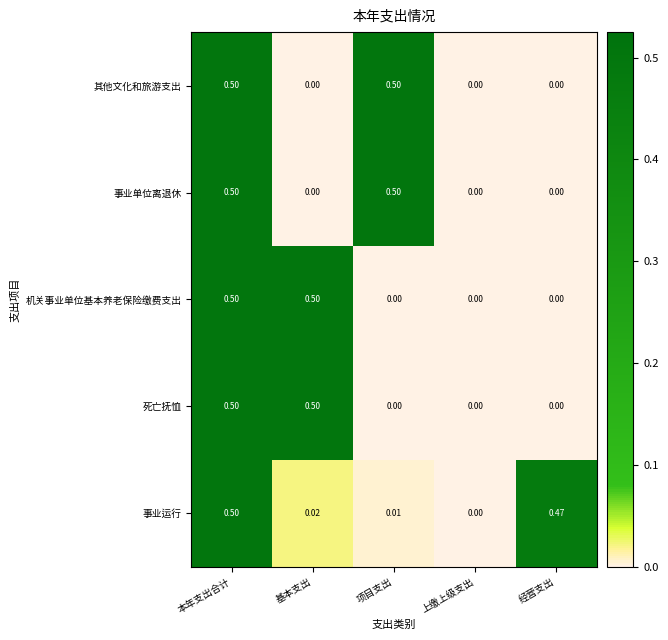

At which category is the sum across all series the highest?

本年支出合计